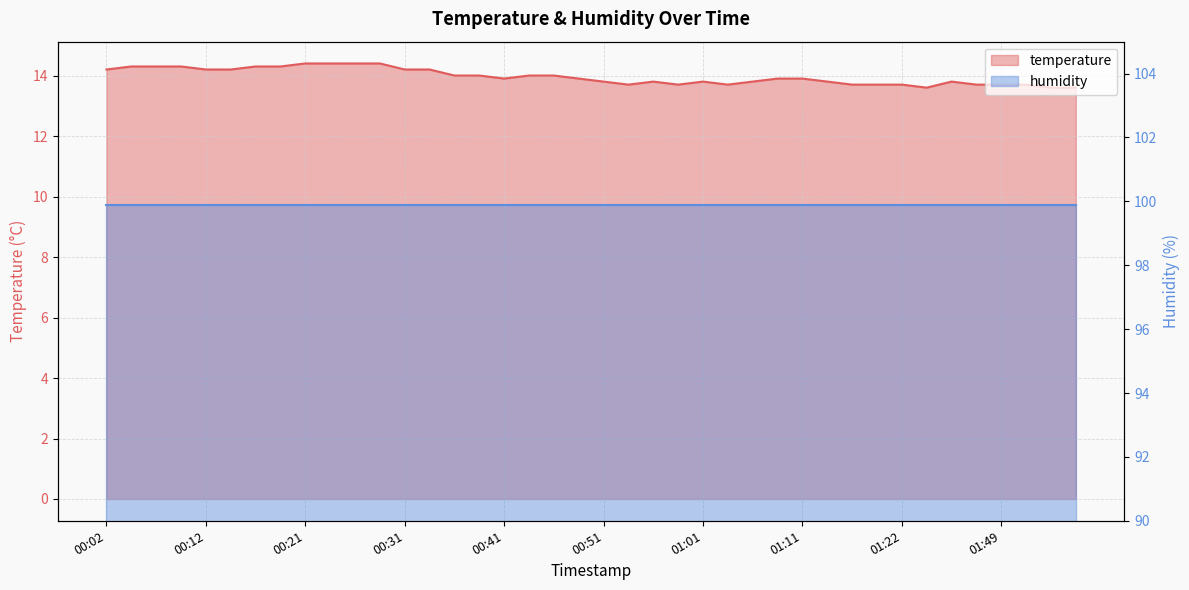

What is the label of the 8th point from the left?

00:19